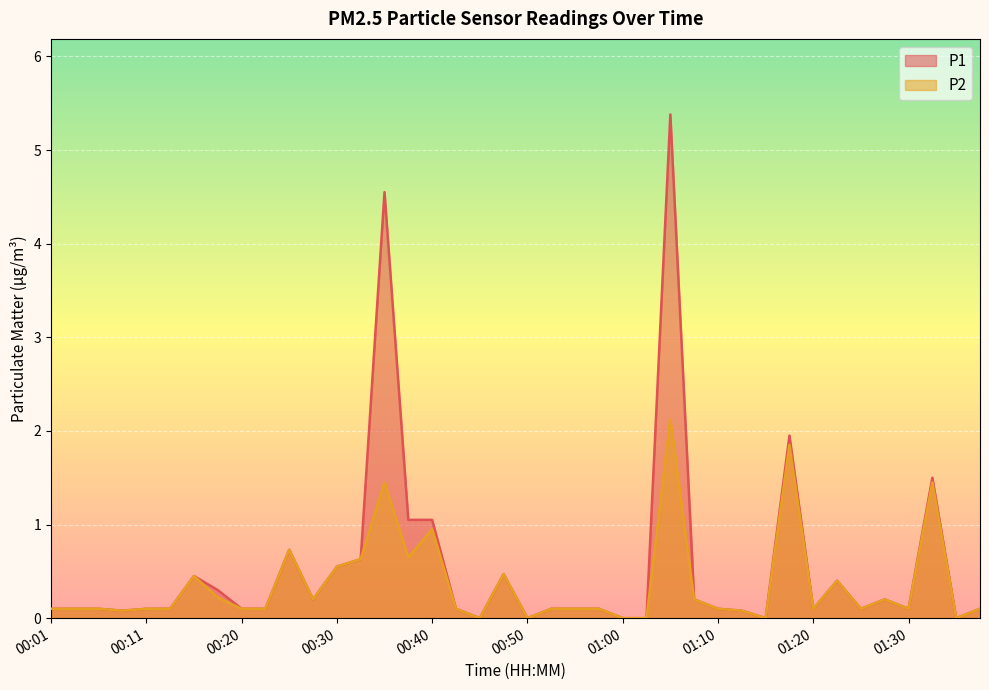

At which label is P1 closest to 2?

01:17